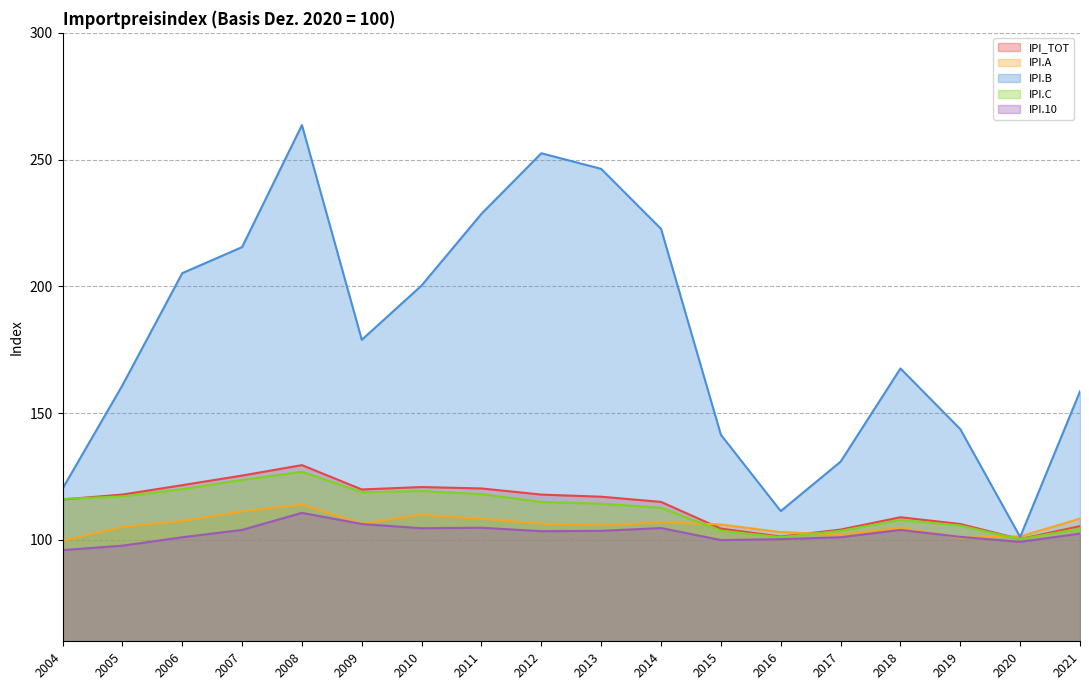

Reading left to right, what are all the values shown in this chart?

IPI_TOT: 115.9	117.9	121.6	125.4	129.5	119.9	120.8	120.3	117.9	117.0	115.0	104.5	101.3	104.1	108.9	106.3	100.3	105.4
IPI.A: 99.7	105.2	107.5	111.2	113.9	106.5	109.9	108.3	106.4	105.8	107.0	106.1	103.1	102.1	104.7	100.9	101.4	108.4
IPI.B: 120.2	160.9	205.2	215.5	263.6	178.9	200.4	228.6	252.5	246.3	222.7	141.5	111.4	130.9	167.6	143.7	101.1	158.6
IPI.C: 116.2	117.1	120.0	123.7	126.9	118.8	119.3	118.1	115.0	114.3	112.7	103.6	101.1	103.6	107.9	105.7	100.3	104.5
IPI.10: 96.0	97.7	101.0	103.9	110.7	106.3	104.6	104.8	103.4	103.6	104.7	99.9	100.3	101.0	103.9	101.2	99.2	102.5